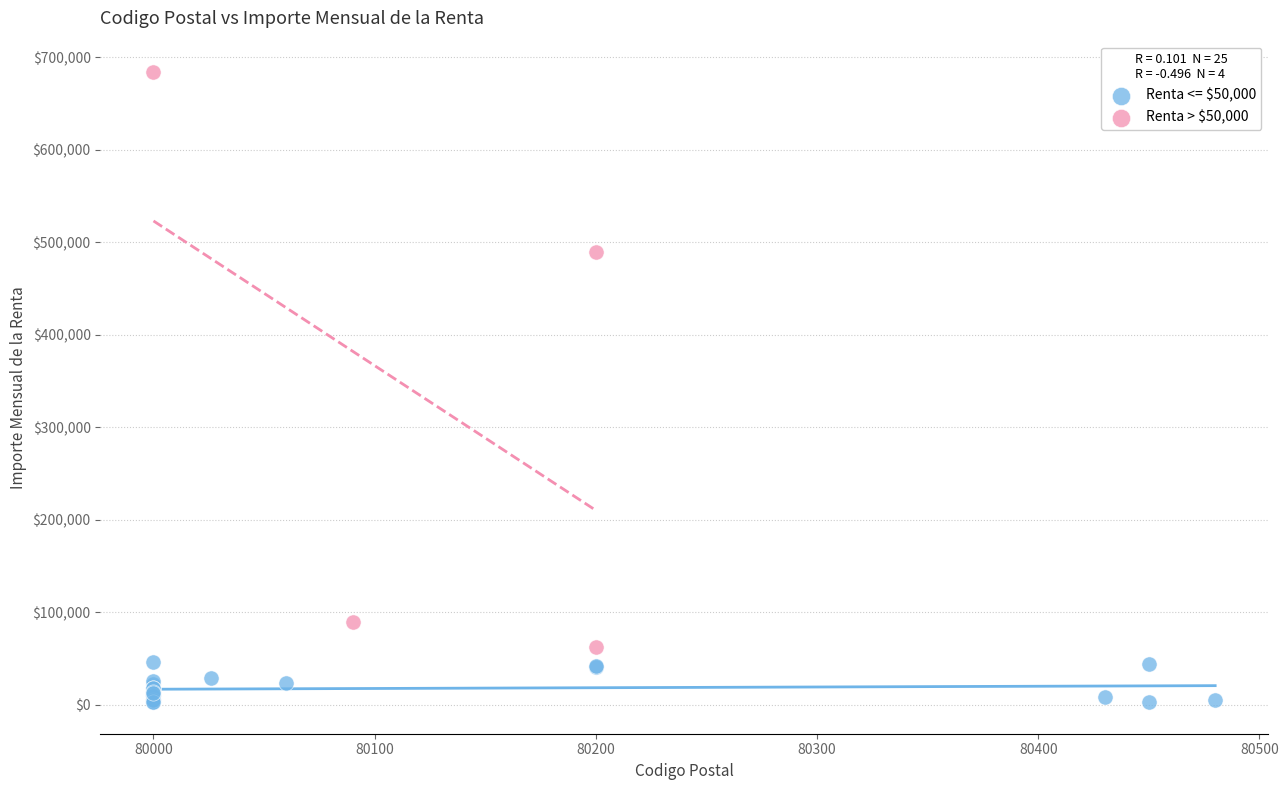

Which series has the largest Y range (max minus min)?

Renta > $50,000